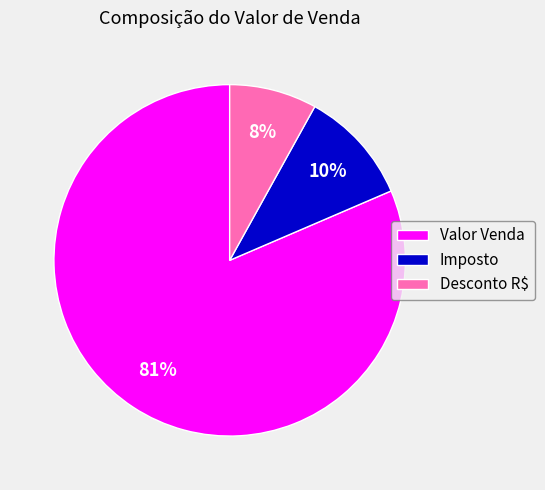

To the nearest percent, what is the difference between the Imposto and Desconto R$ slice percentages?

2%